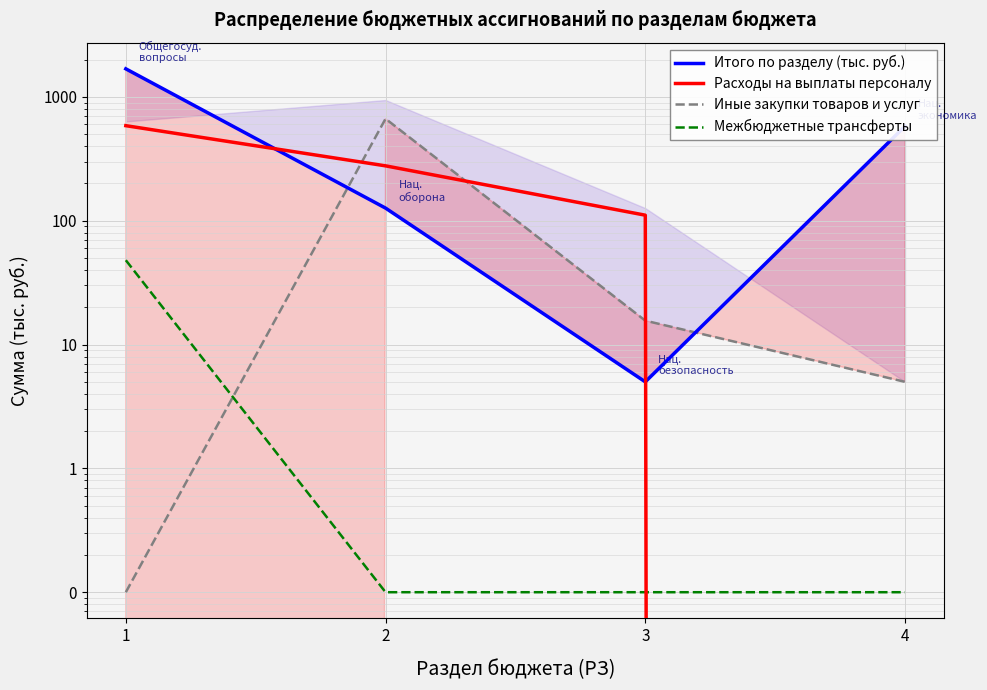

Reading left to right, what are all the values shown in this chart?

Итого по разделу (тыс. руб.): 1686.0	126.5	5.0	580.1
Расходы на выплаты персоналу: 585.9	277.6	110.9	0.0
Иные закупки товаров и услуг: 0.1	666.5	15.6	5.0
Межбюджетные трансферты: 48.0	0.1	0.1	0.1